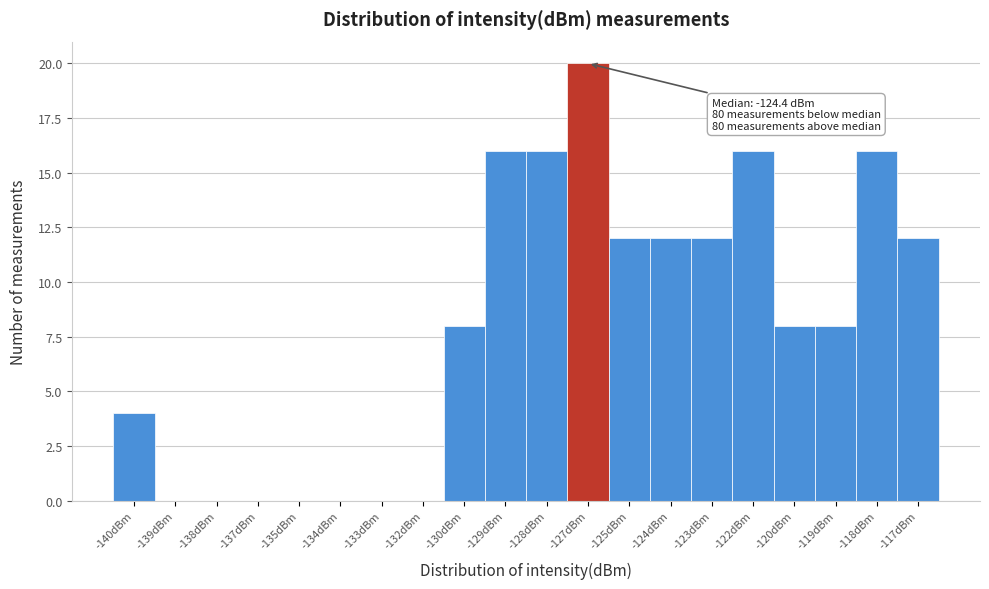

Reading left to right, list all the values displayed in this chart.

-140dBm=4	-139dBm=0	-138dBm=0	-137dBm=0	-135dBm=0	-134dBm=0	-133dBm=0	-132dBm=0	-130dBm=8	-129dBm=16	-128dBm=16	-127dBm=20	-125dBm=12	-124dBm=12	-123dBm=12	-122dBm=16	-120dBm=8	-119dBm=8	-118dBm=16	-117dBm=12